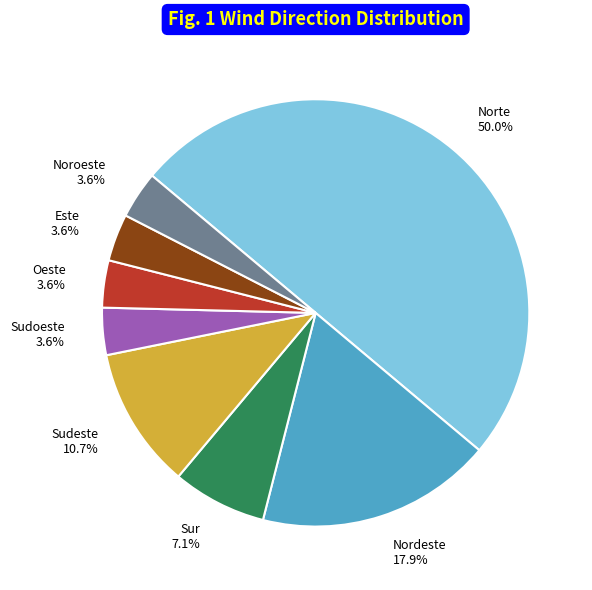

To the nearest percent, what is the difference between the Sudeste and Este slice percentages?

7%